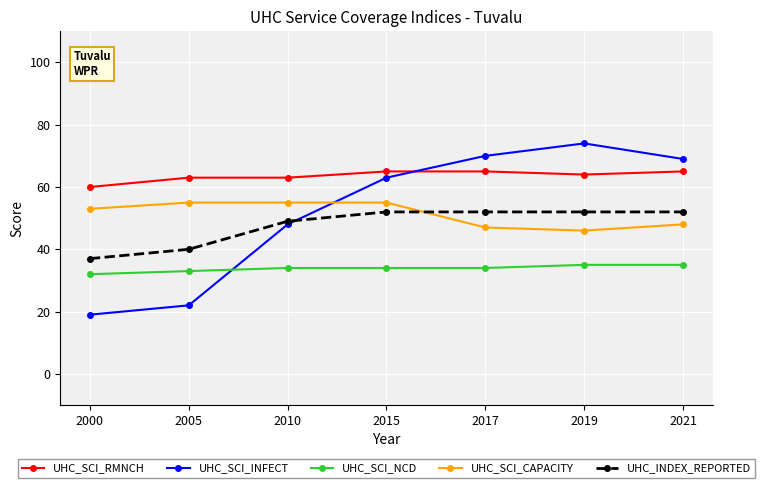

How many interior local peaks does the UHC_SCI_INFECT series have?

1